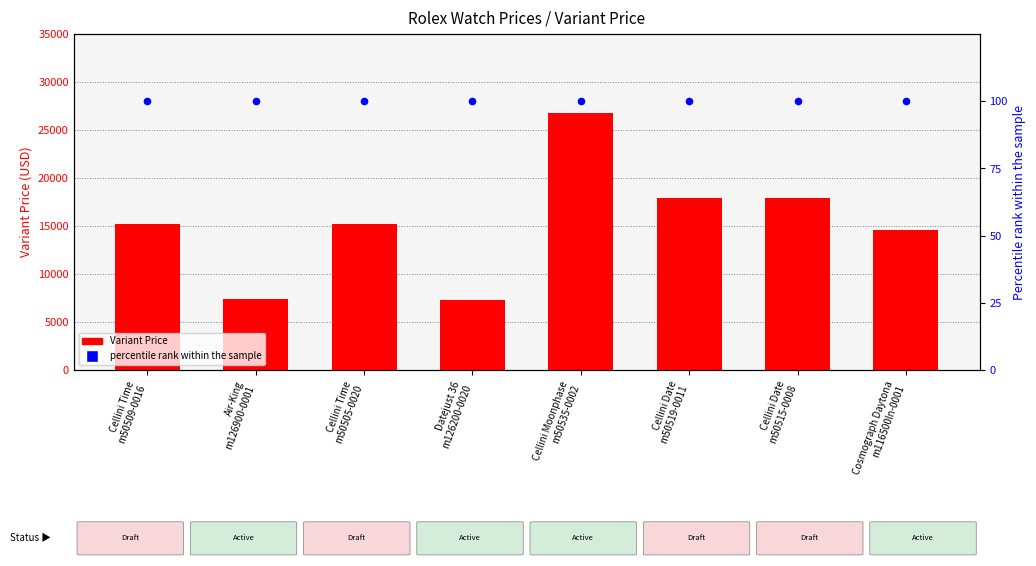

What is the total value across all series at Datejust 36
m126200-0020?

7350